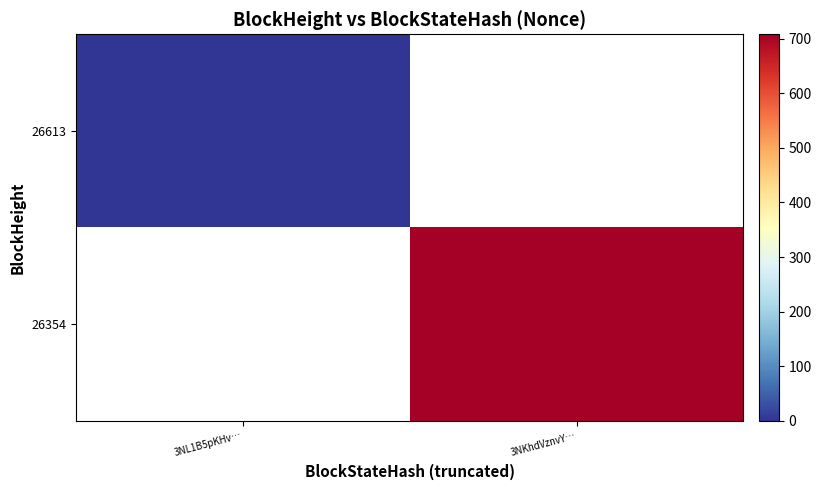

Rank the series at 3NL1B5pKHv… from lowest to highest value.

26613, 26354